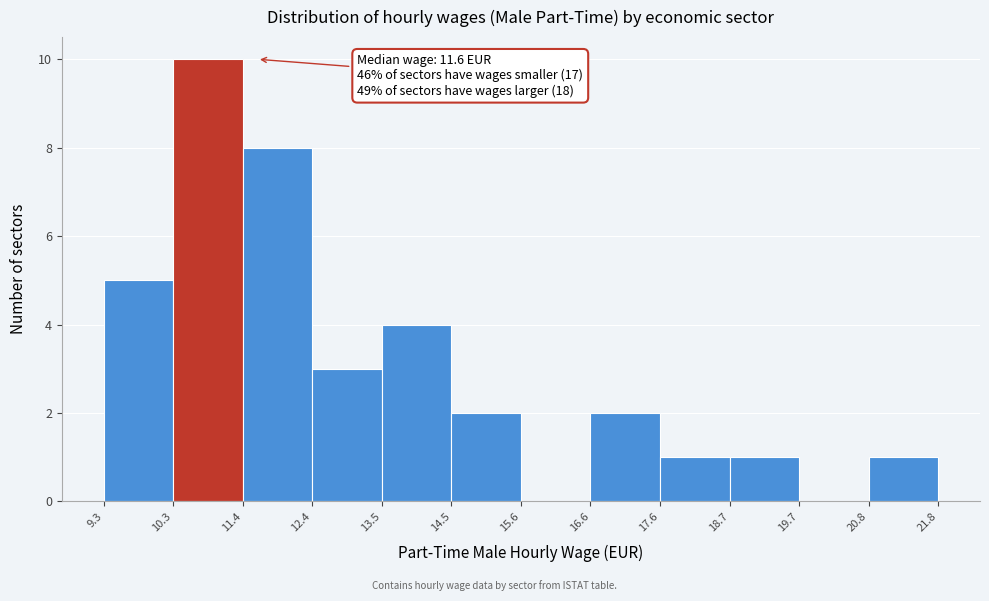

Over which range of the x-axis is the bar tallest?

10.3 to 11.4